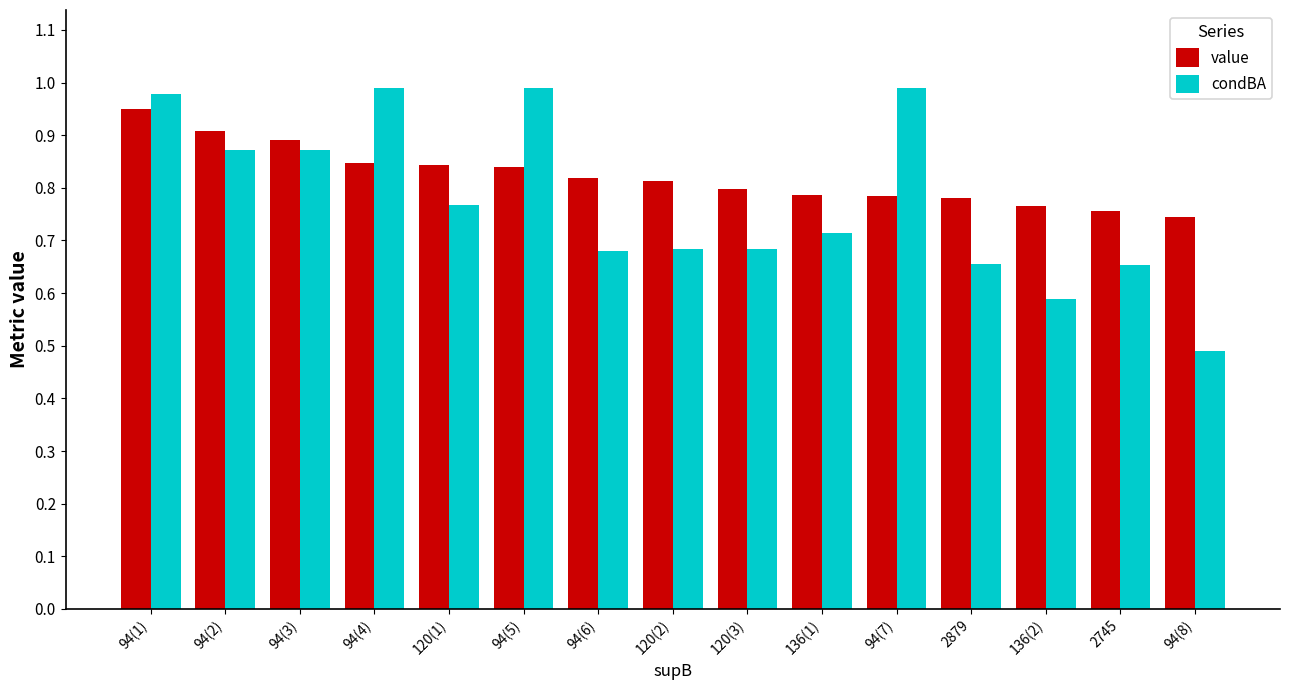

True or false: condBA has a value of 1.0 at 94(5).

True